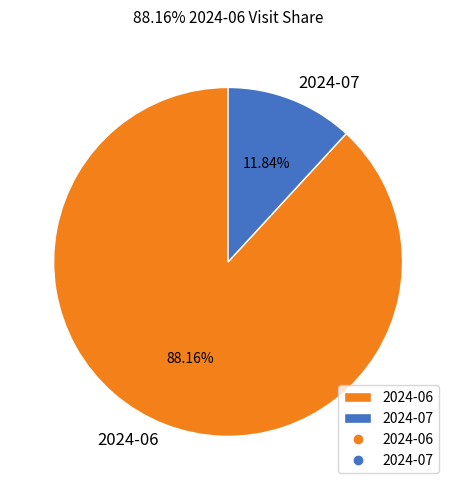

True or false: 2024-06 accounts for 88% of the total.

True